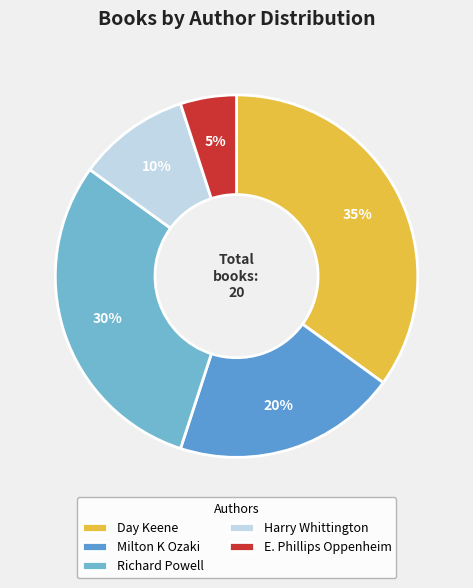

True or false: E. Phillips Oppenheim accounts for 1% of the total.

False